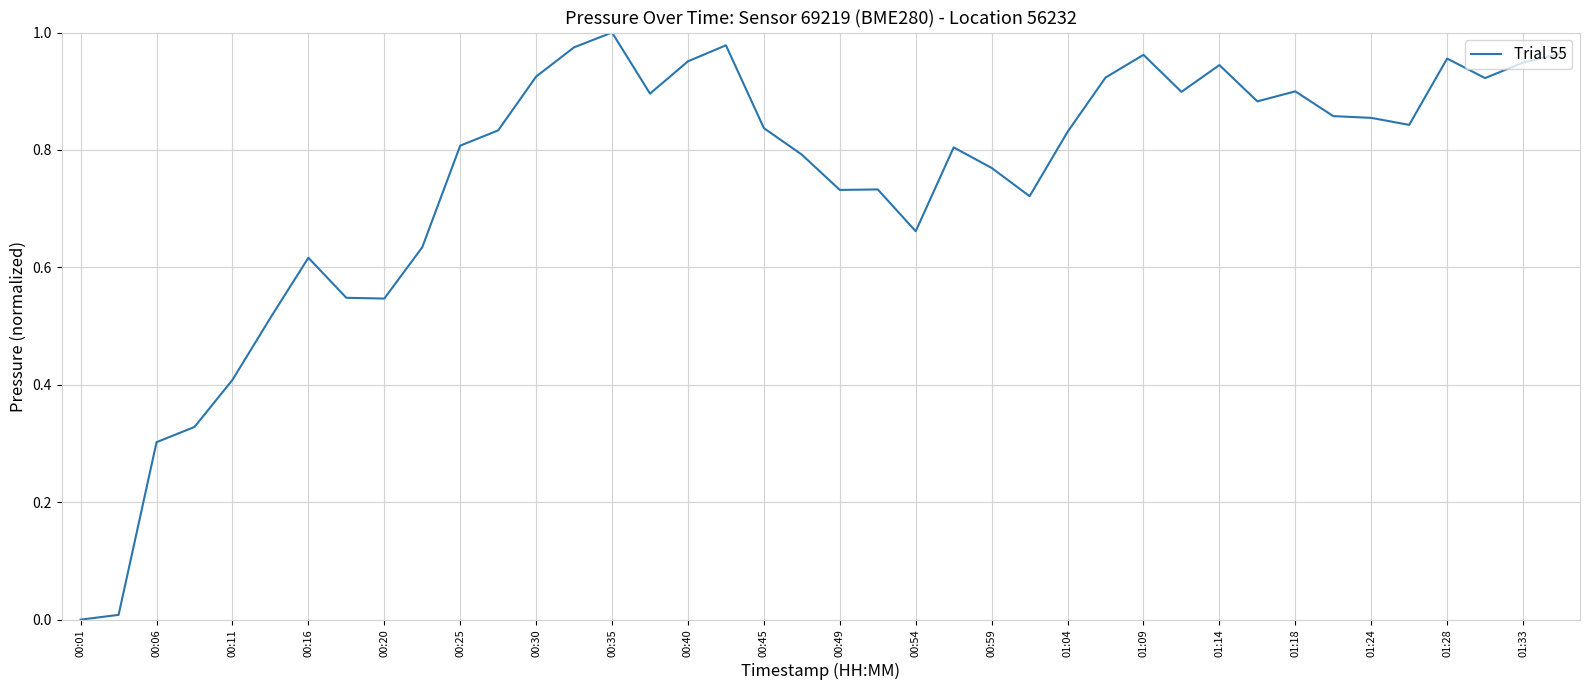

Does the chart have visible grid lines?

Yes